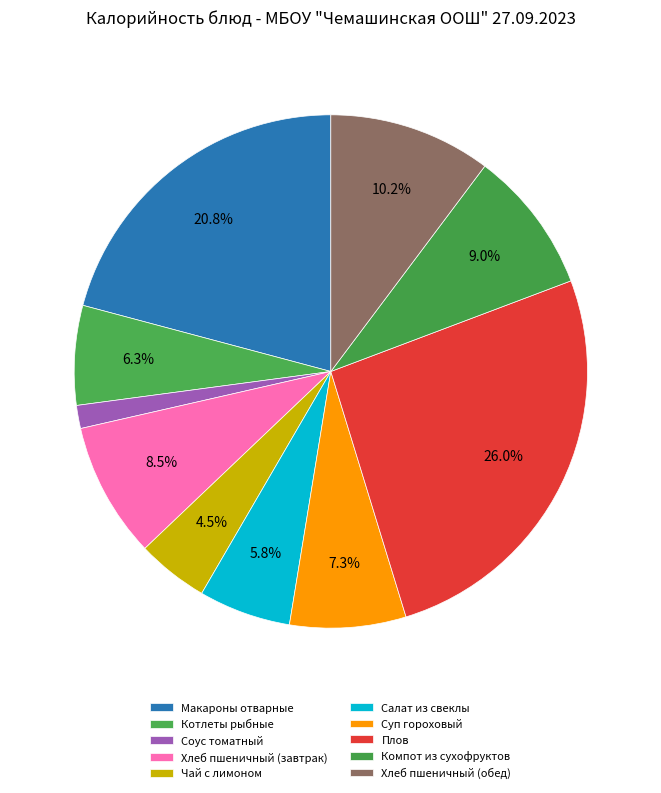

How many segments does this pie chart have?

10